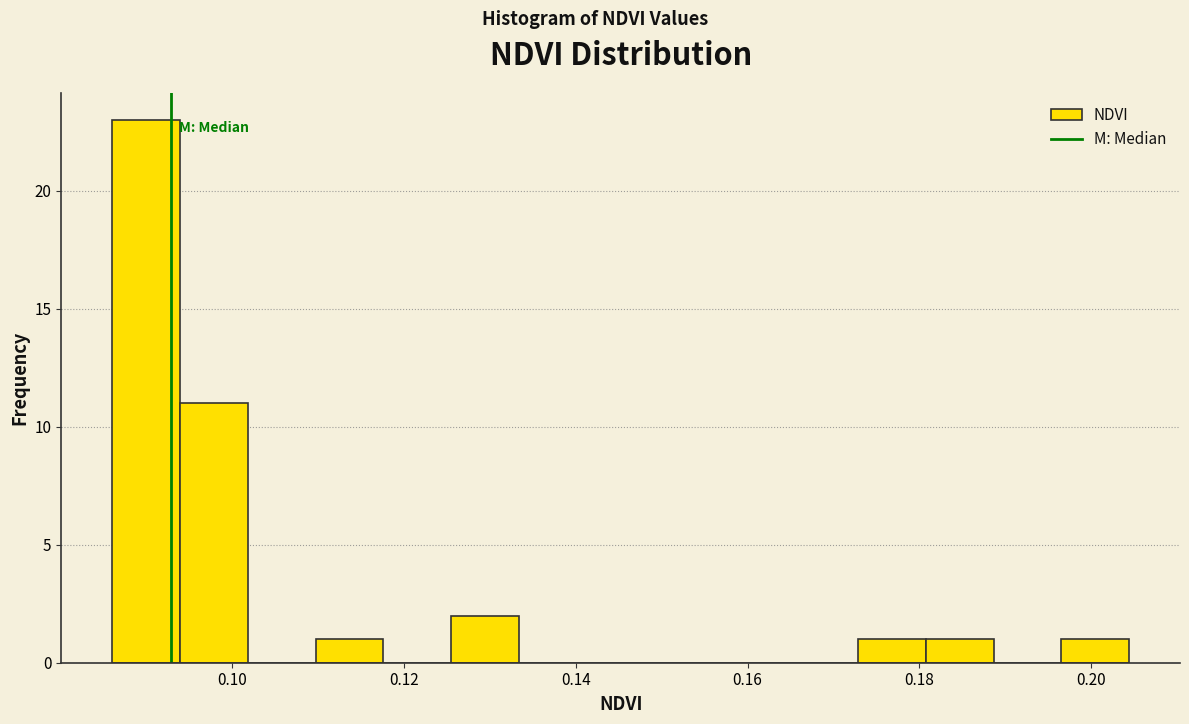

Around what value on the x-axis is the tallest bar? Give the approximate position of its centre, as read against the axis.

0.090